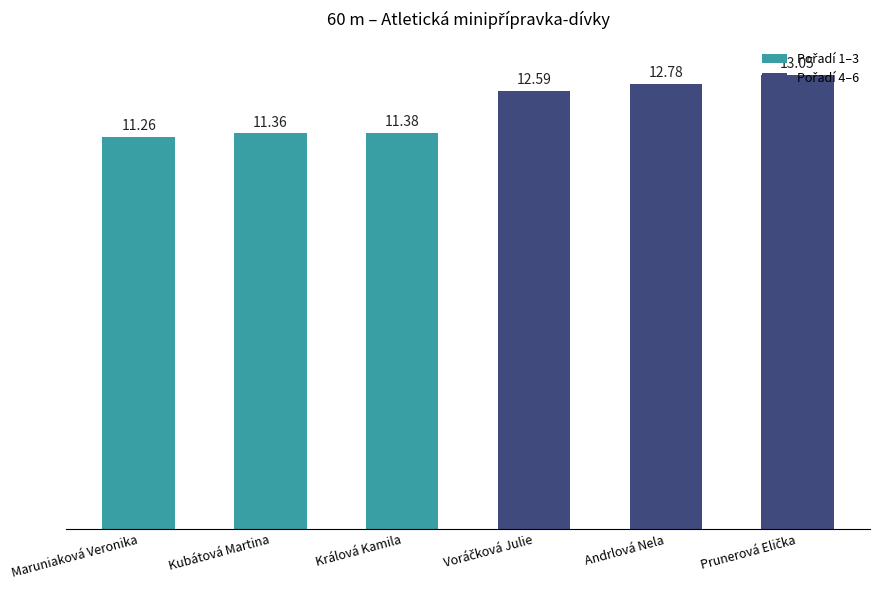

Does the chart contain stacked bars?

No